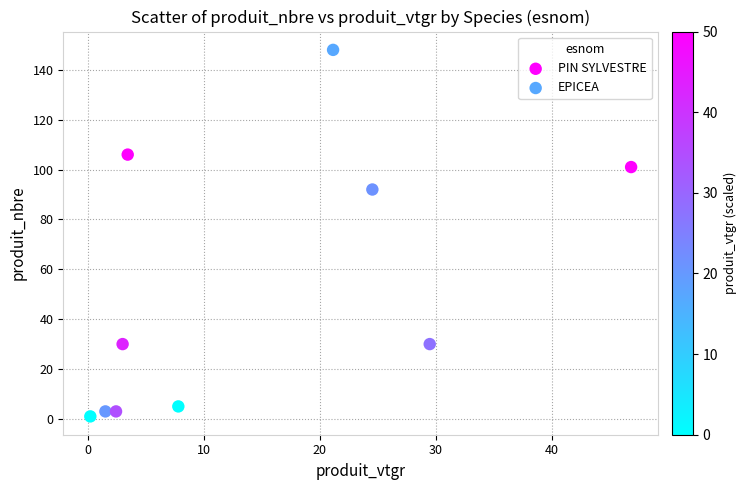

Which series contains the highest Y value?

EPICEA